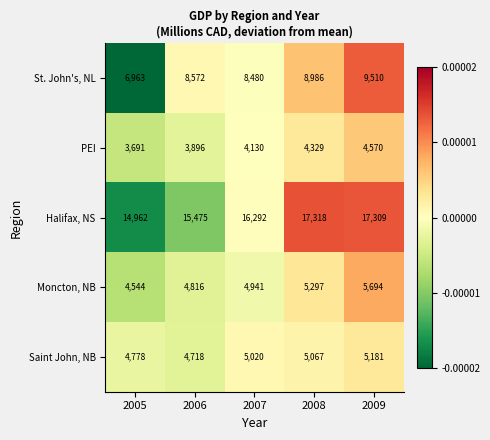

How many series are shown in this chart?

5